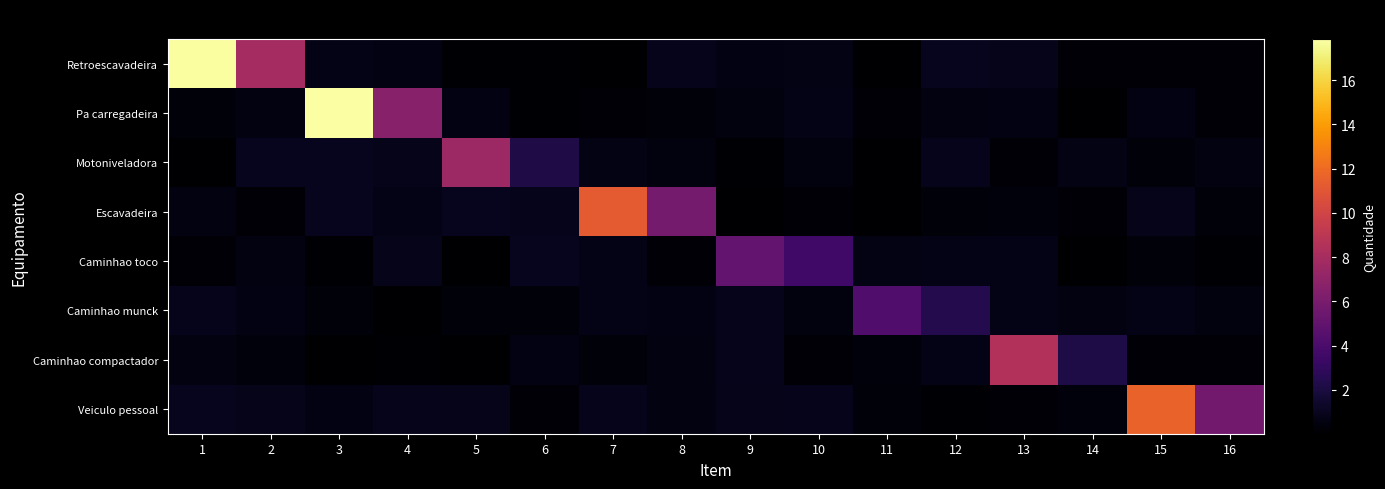

Reading left to right, list all the values displayed in this chart.

Retroescavadeira: 1=17.7	2=7.9	3=0.7	4=0.6	5=0.2	6=0.2	7=0.1	8=0.9	9=0.6	10=0.7	11=0.0	12=1.0	13=0.8	14=0.2	15=0.2	16=0.2
Pa carregadeira: 1=0.3	2=0.5	3=17.9	4=6.6	5=0.6	6=0.1	7=0.3	8=0.4	9=0.5	10=0.8	11=0.2	12=0.5	13=0.6	14=0.0	15=0.6	16=0.2
Motoniveladora: 1=0.1	2=0.9	3=1.0	4=0.8	5=7.6	6=2.2	7=0.7	8=0.4	9=0.1	10=0.5	11=0.0	12=0.9	13=0.3	14=0.7	15=0.3	16=0.5
Escavadeira: 1=0.5	2=0.2	3=1.0	4=0.8	5=0.9	6=0.9	7=11.2	8=5.8	9=0.1	10=0.2	11=0.0	12=0.3	13=0.4	14=0.3	15=0.8	16=0.4
Caminhao toco: 1=0.3	2=0.5	3=0.1	4=0.8	5=0.1	6=1.0	7=0.8	8=0.2	9=5.0	10=3.6	11=0.7	12=0.7	13=0.8	14=0.1	15=0.4	16=0.1
Caminhao munck: 1=0.9	2=0.6	3=0.3	4=0.1	5=0.3	6=0.3	7=0.7	8=0.6	9=0.9	10=0.5	11=4.2	12=2.4	13=0.8	14=0.6	15=0.8	16=0.5
Caminhao compactador: 1=0.5	2=0.4	3=0.0	4=0.1	5=0.0	6=0.6	7=0.3	8=0.5	9=0.9	10=0.2	11=0.4	12=0.8	13=8.5	14=2.2	15=0.3	16=0.2
Veiculo pessoal: 1=0.9	2=0.8	3=0.6	4=0.9	5=0.8	6=0.2	7=0.9	8=0.5	9=0.8	10=0.9	11=0.3	12=0.1	13=0.2	14=0.4	15=11.6	16=5.7